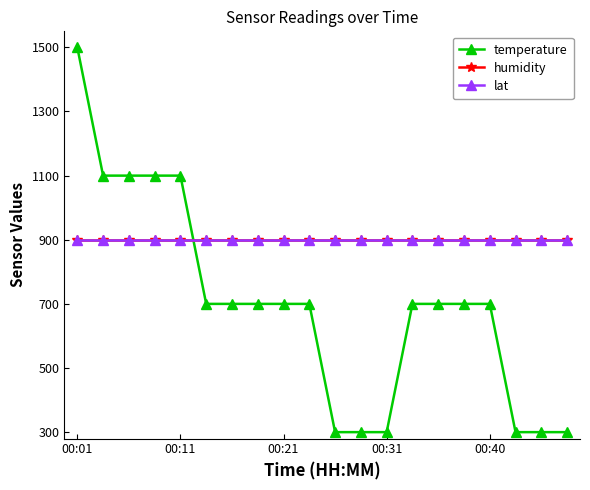

After their last crossing, which series has the higher values: humidity or temperature?

humidity